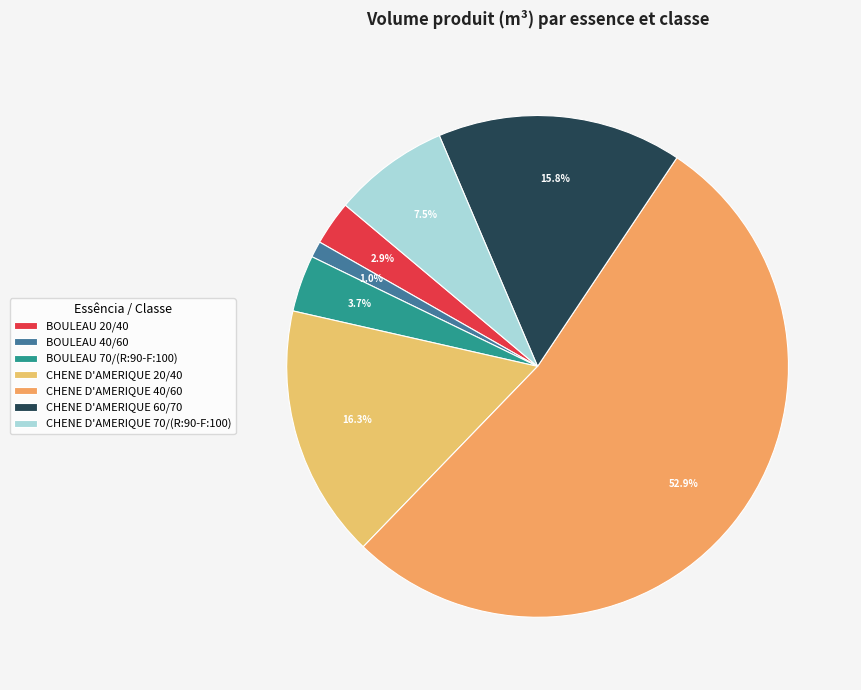

What portion of the pie excludes CHENE D'AMERIQUE 60/70?

84.2%